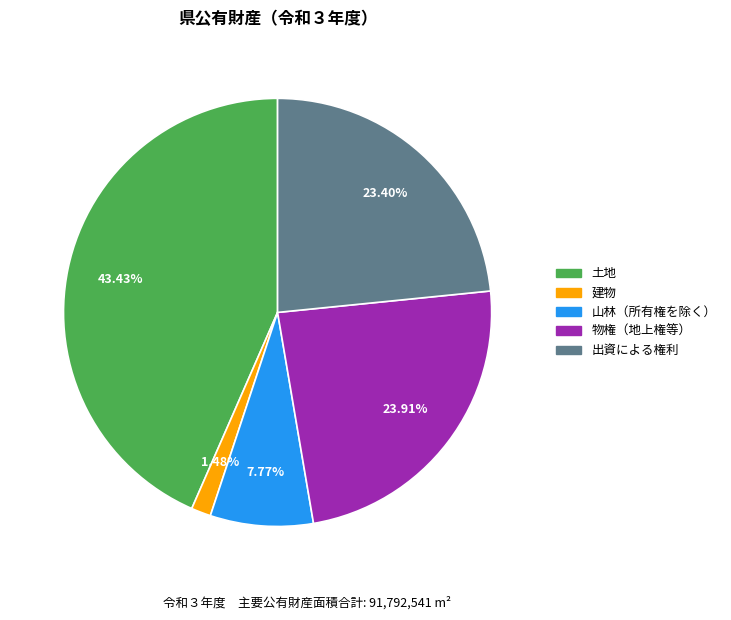

What percentage is NOT represented by 山林（所有権を除く）?

92.2%